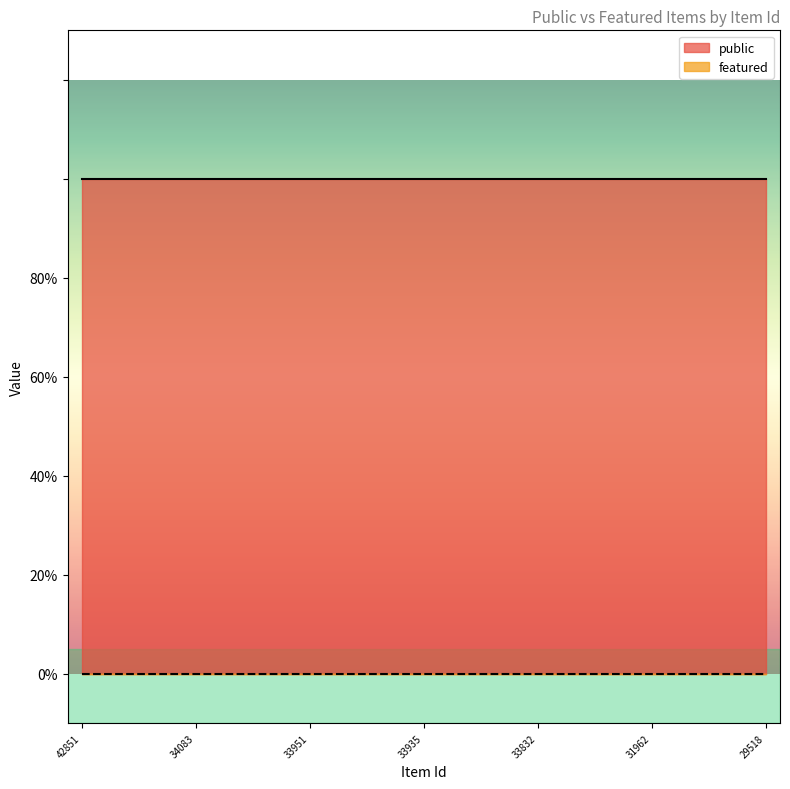

What are all the series names shown in the legend?

public, featured